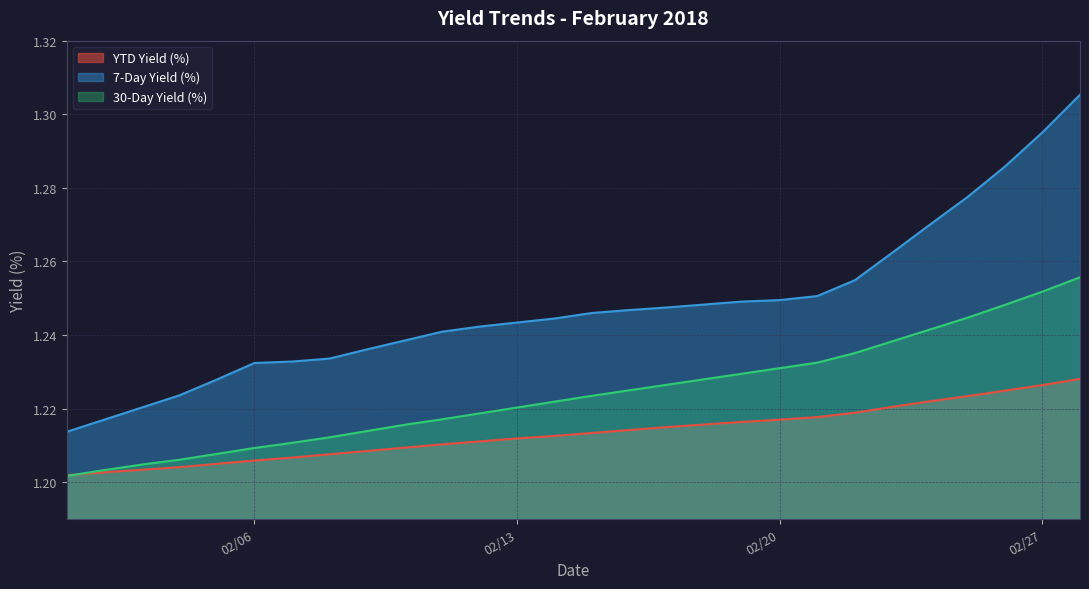

True or false: 7-Day Yield (%) has more than 2 points higher than both neighbors.

False